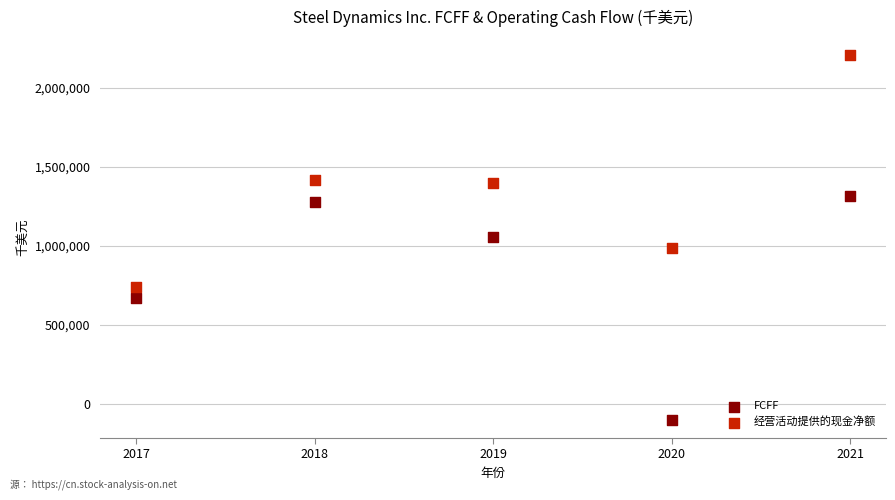

Across all data points, what is the average X value?

2019